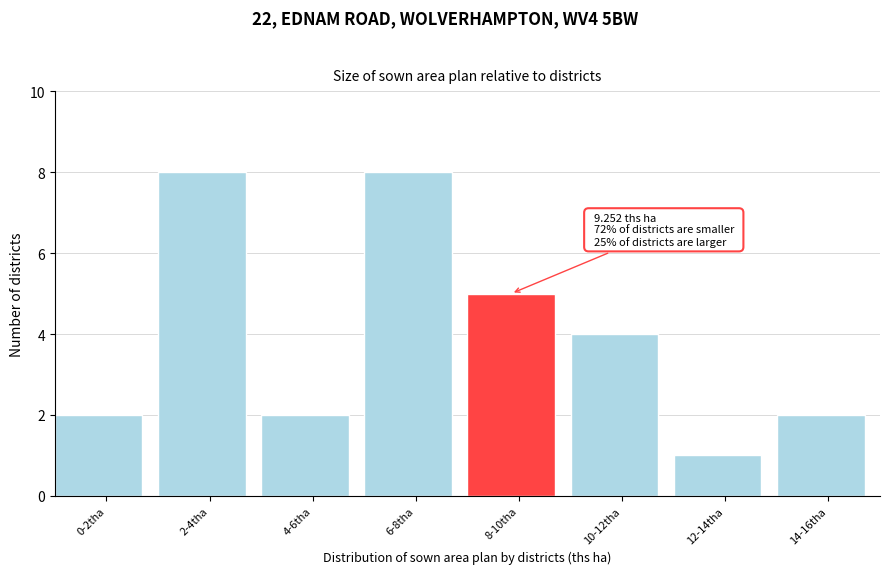

Reading left to right, what are all the values shown in this chart?

2	8	2	8	5	4	1	2